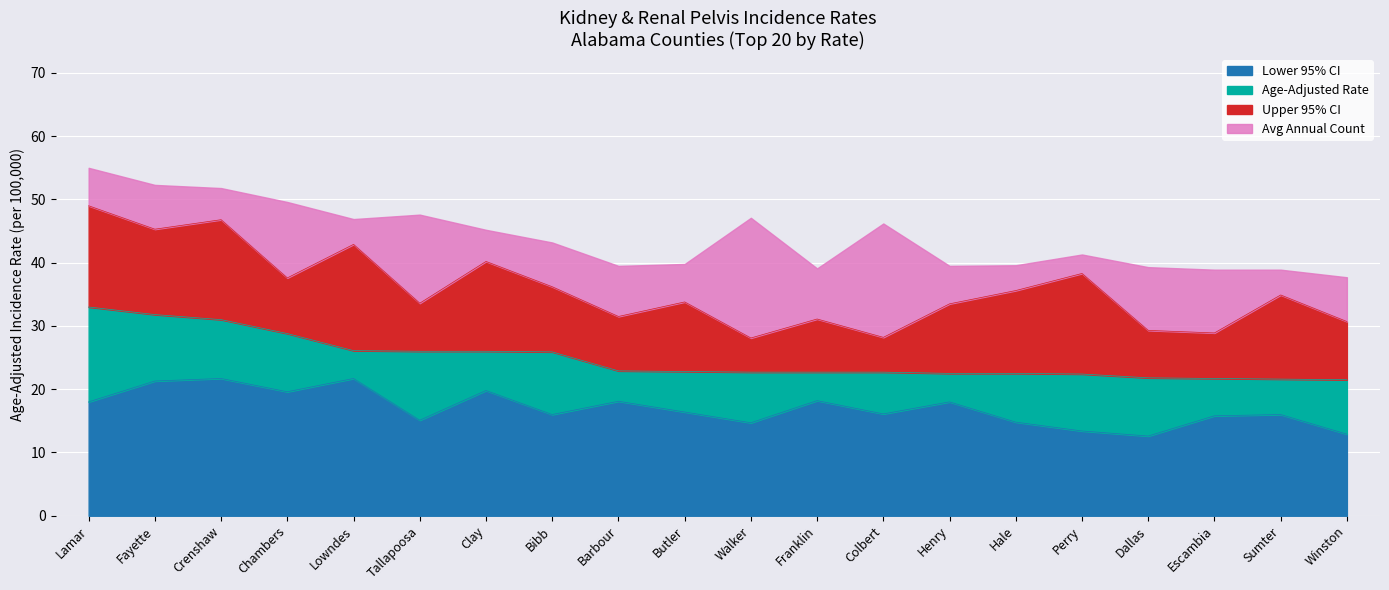

Where is Upper 95% CI nearest to the value 38?

Perry